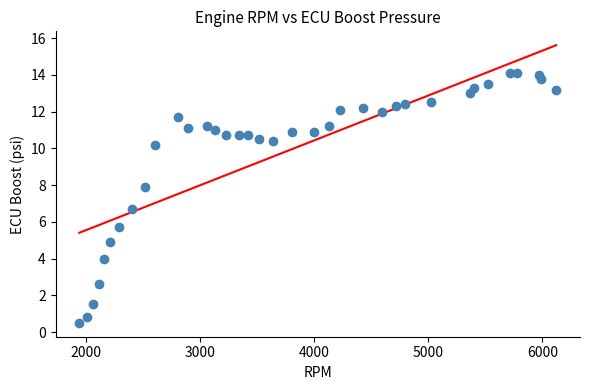

What is the range of X values (max minus min)?

4179.0